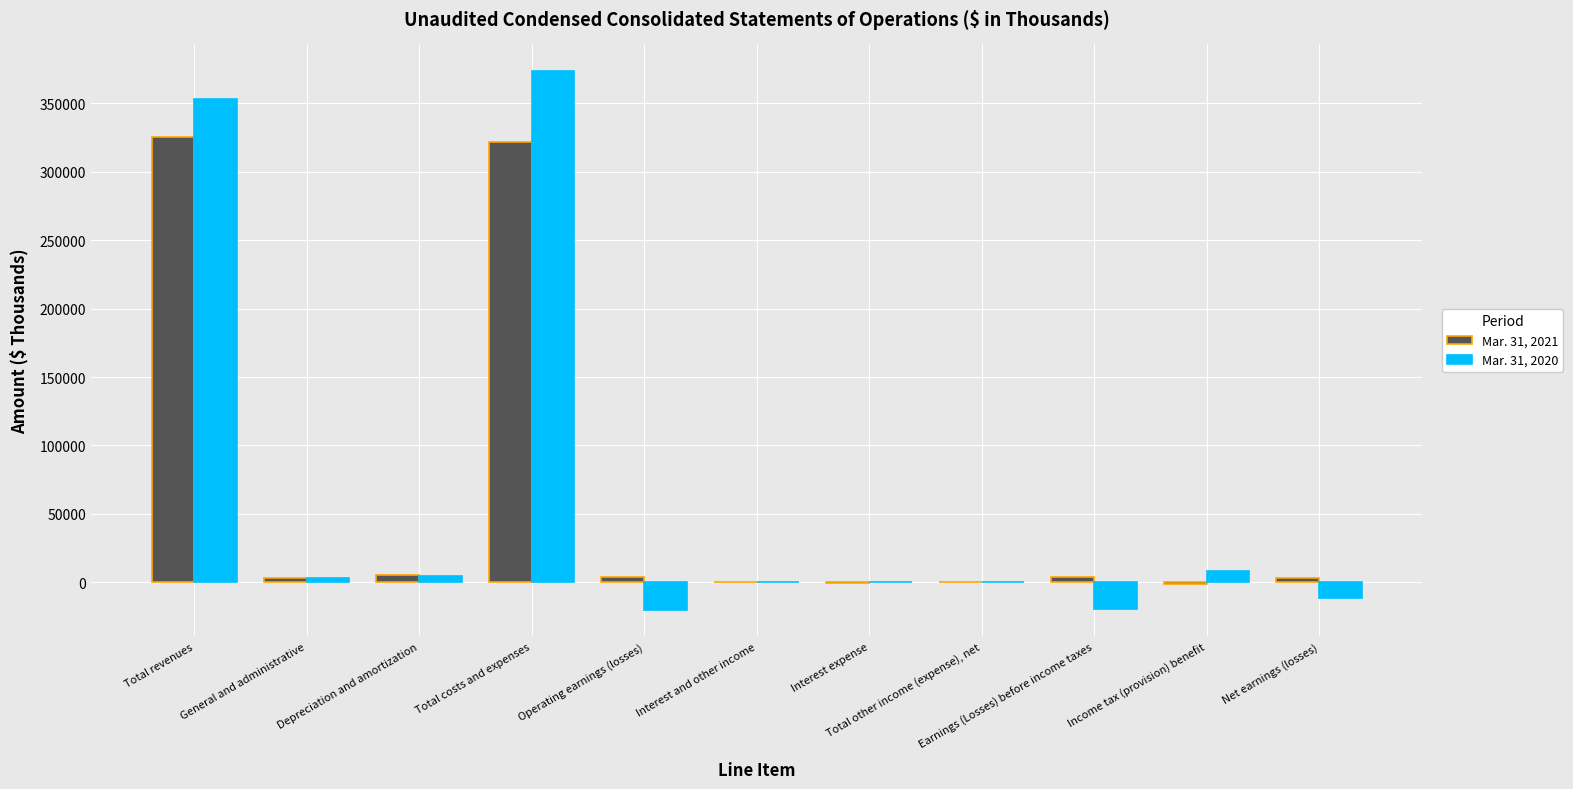

How many data points does each series have?

11